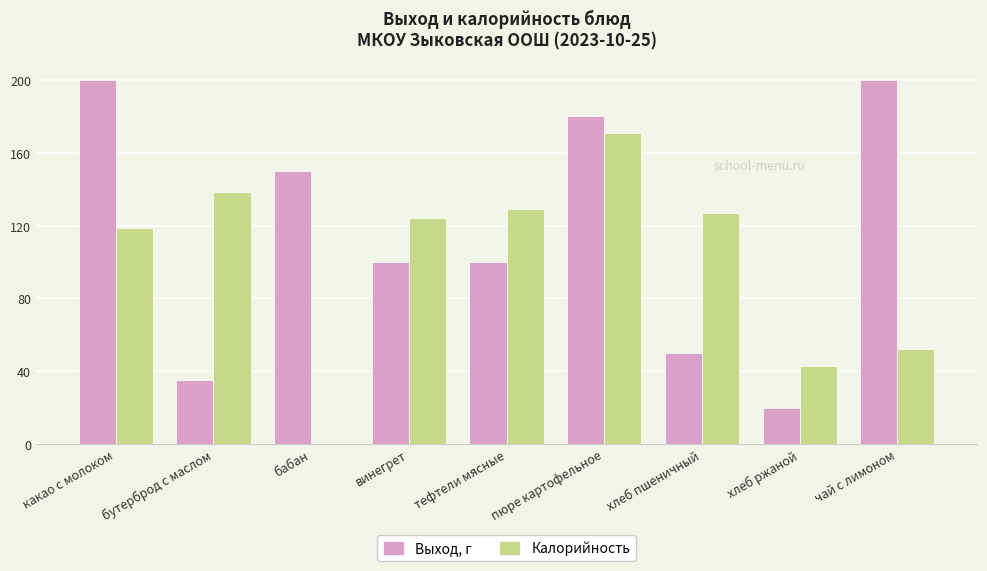

Which category has the highest value in the Калорийность series?

пюре картофельное